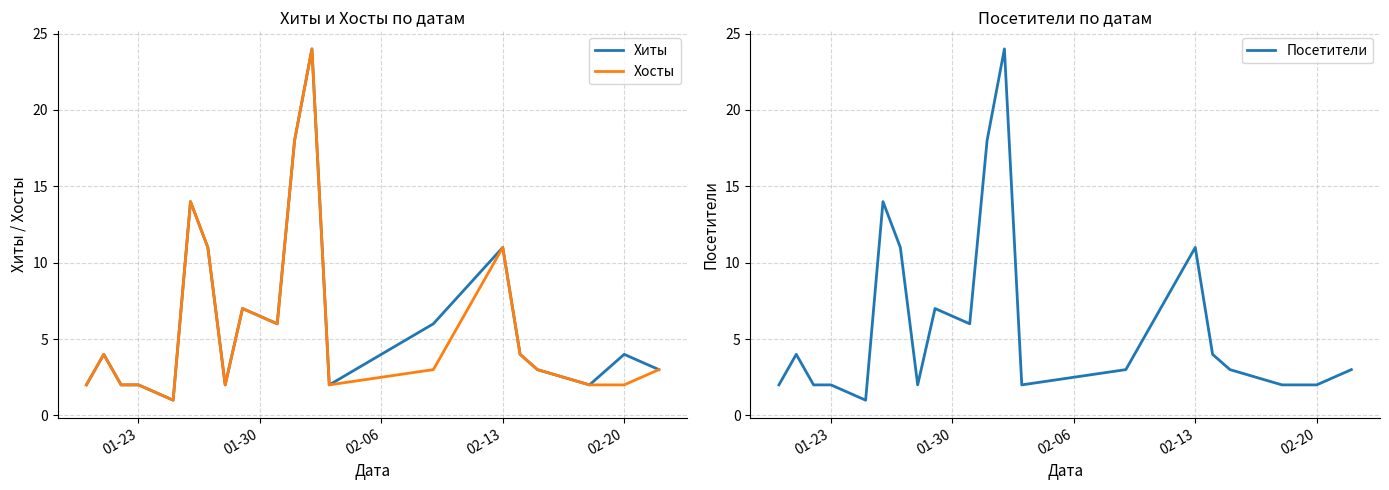

What is the maximum value for Хосты?

24